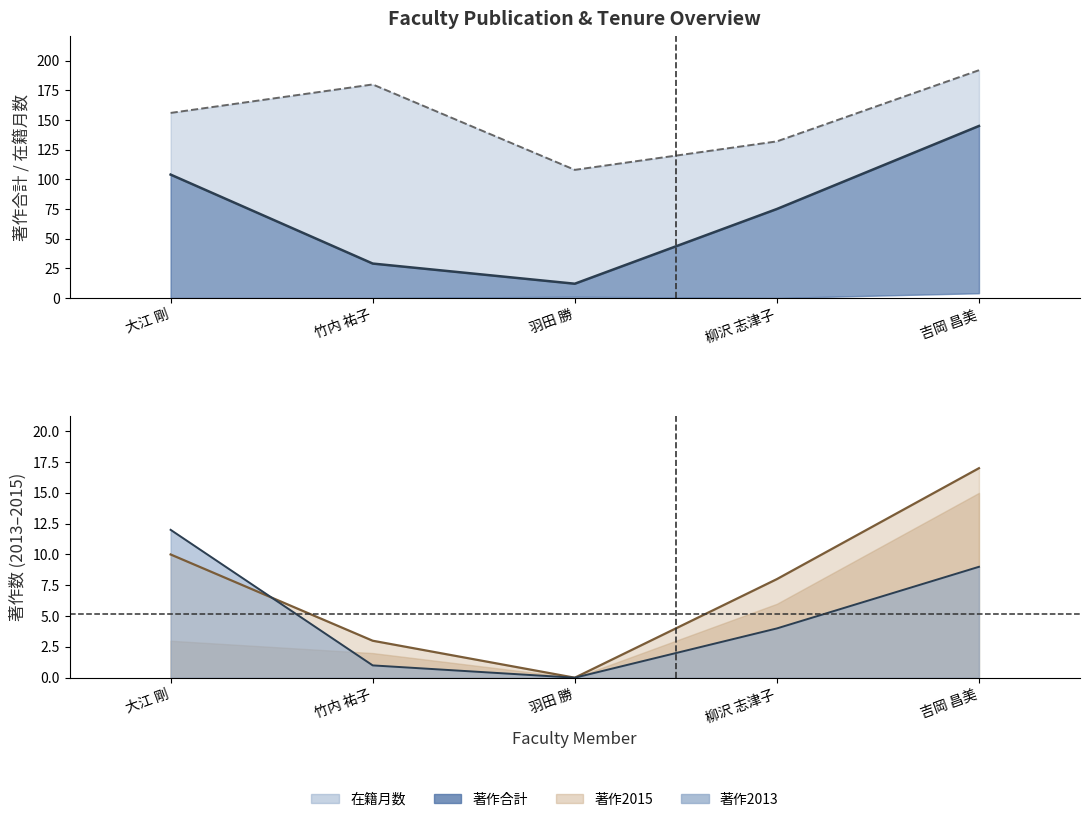

What is the label of the 2nd point from the left?

竹内 祐子